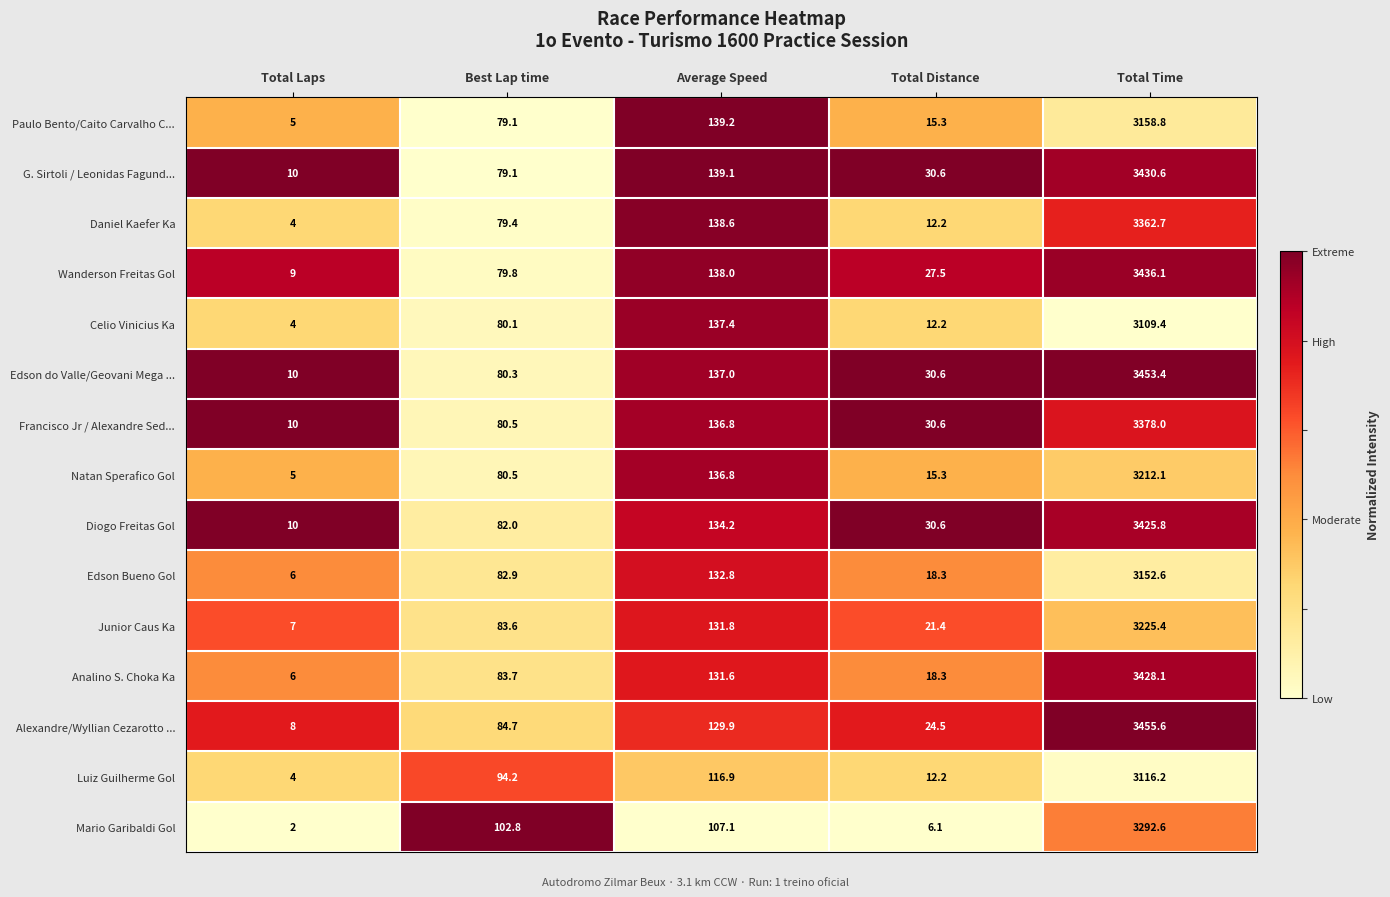

Between Total Laps and Average Speed, which series saw the biggest shift?

Daniel Kaefer Ka